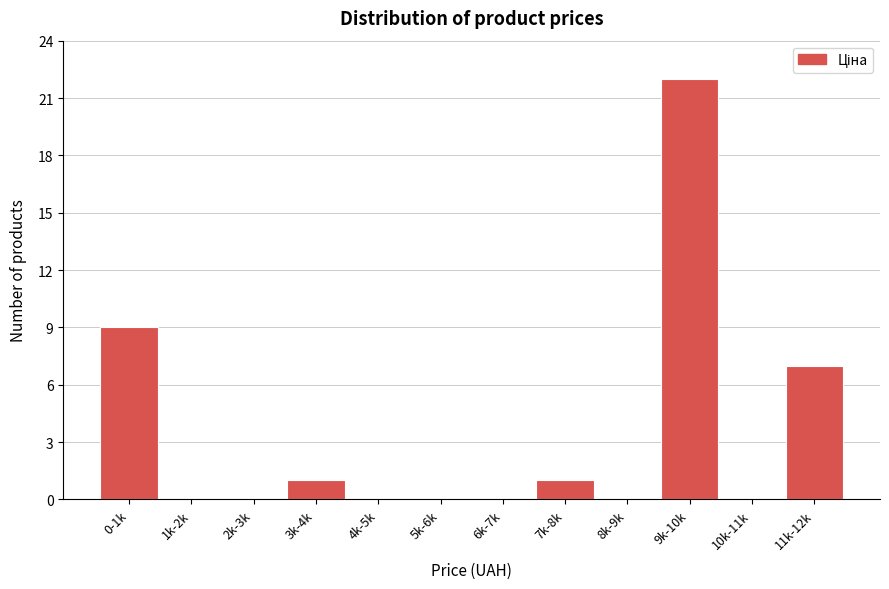

Reading left to right, list all the values displayed in this chart.

0-1k=9	1k-2k=0	2k-3k=0	3k-4k=1	4k-5k=0	5k-6k=0	6k-7k=0	7k-8k=1	8k-9k=0	9k-10k=22	10k-11k=0	11k-12k=7